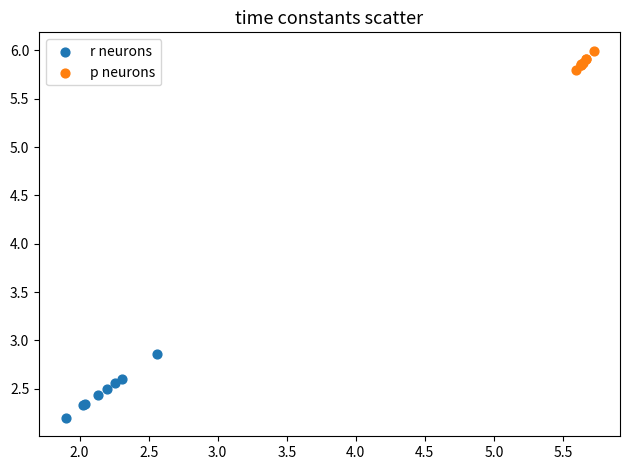

Which series has the widest spread of Y values?

r neurons